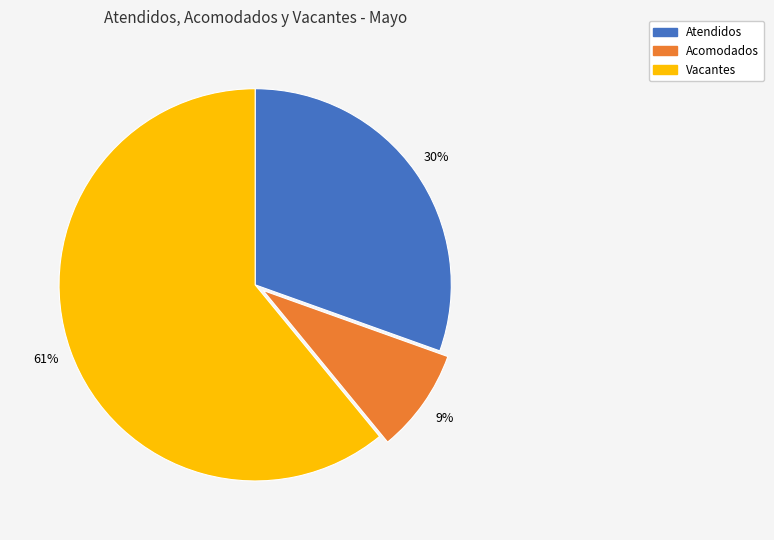

Is it true that Atendidos is 22% of the pie?

False